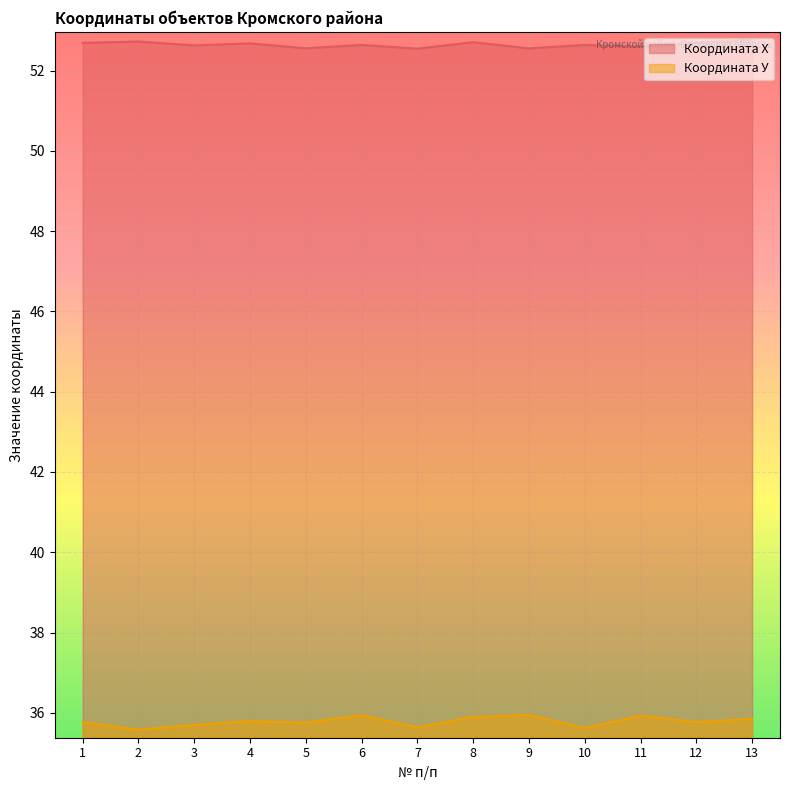

At which category is the sum across all series the highest?

13